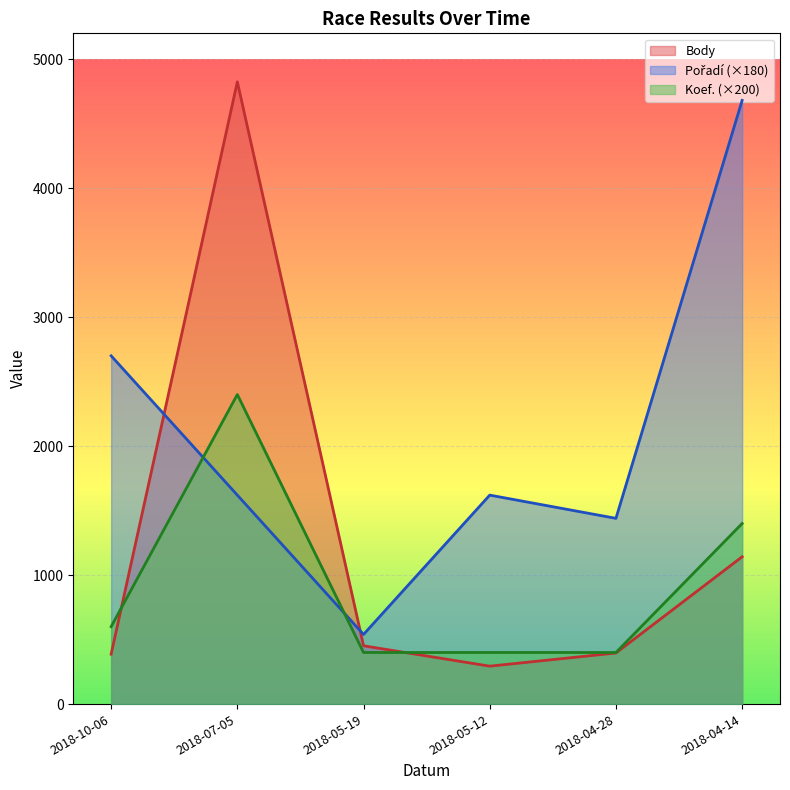

What is the greatest value displayed?

4824